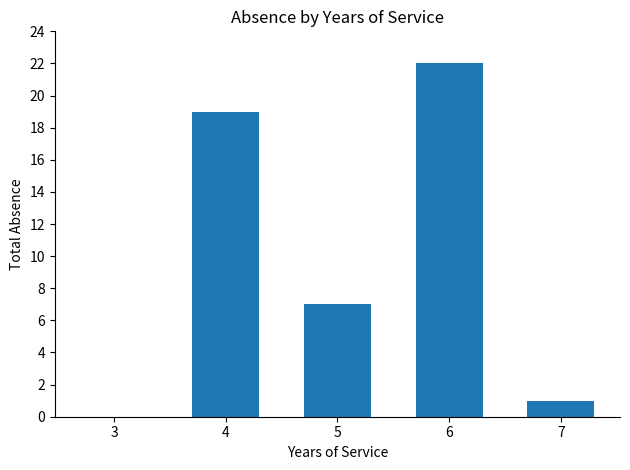

What is the change in value from 5 to 7?

-6